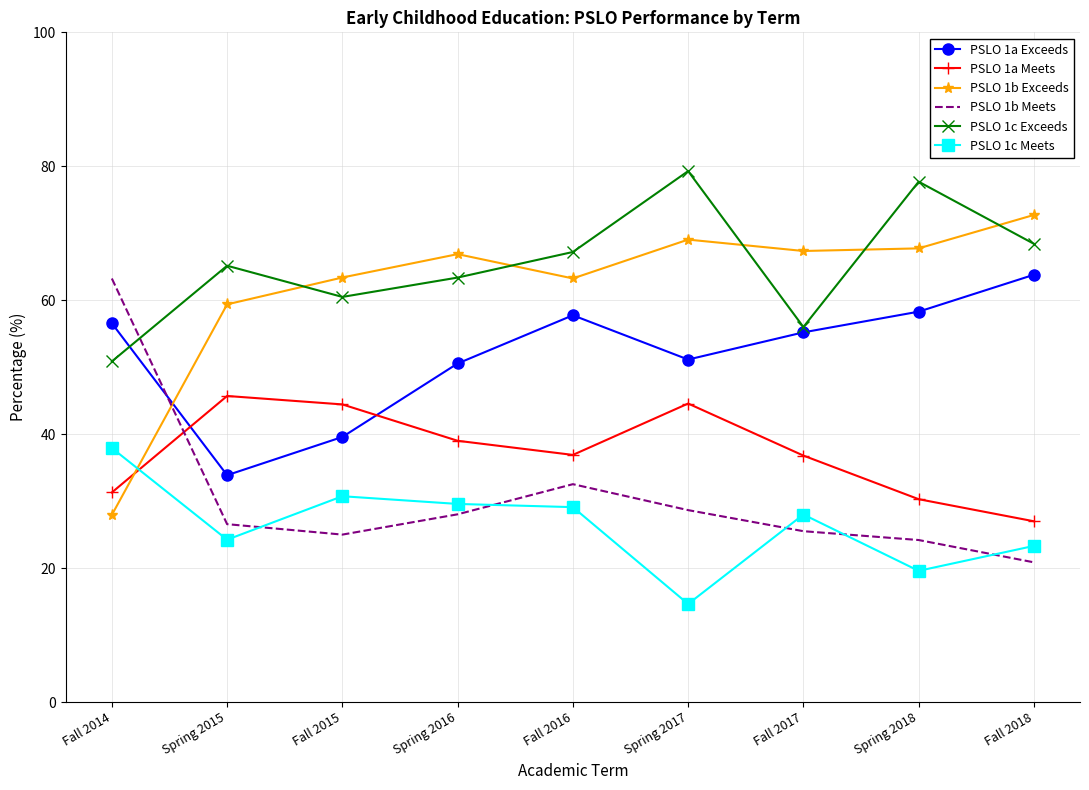

What is the spread (max minus min) of values at Fall 2017?

41.8